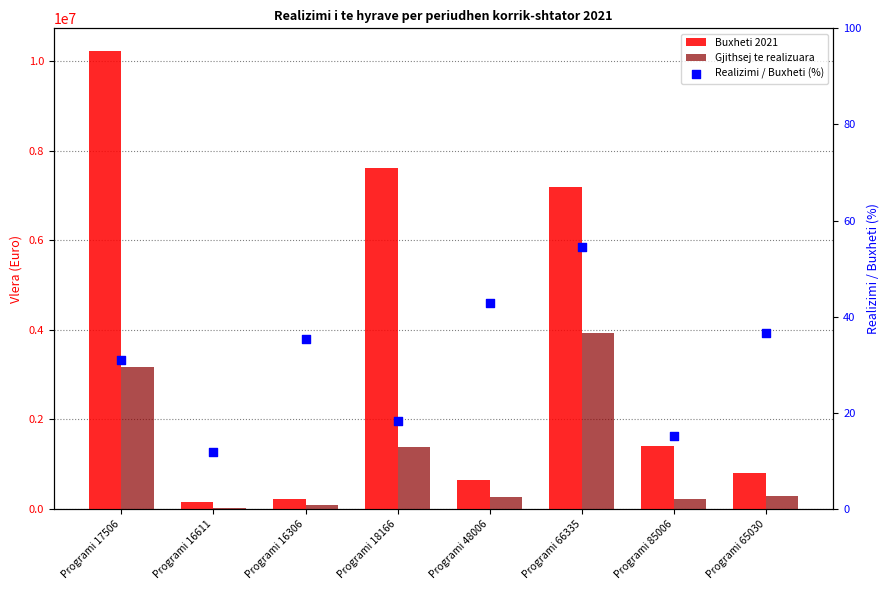

What is the total value across all series at Programi 16306?

303034.5